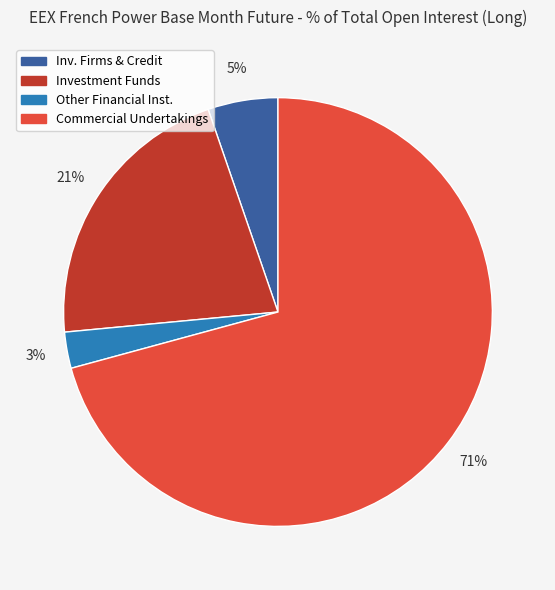

True or false: Other Financial Inst. accounts for 3% of the total.

True